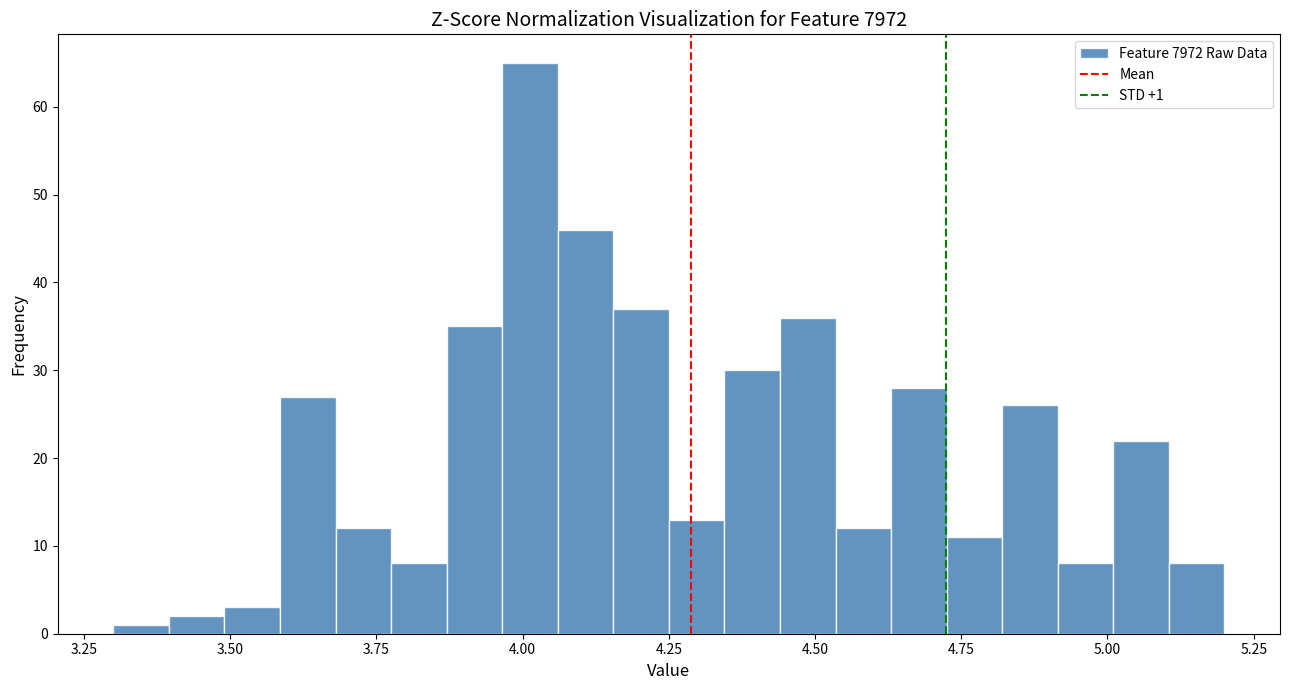

Read against the x-axis, roughly where is the centre of the tallest bar?

4.00